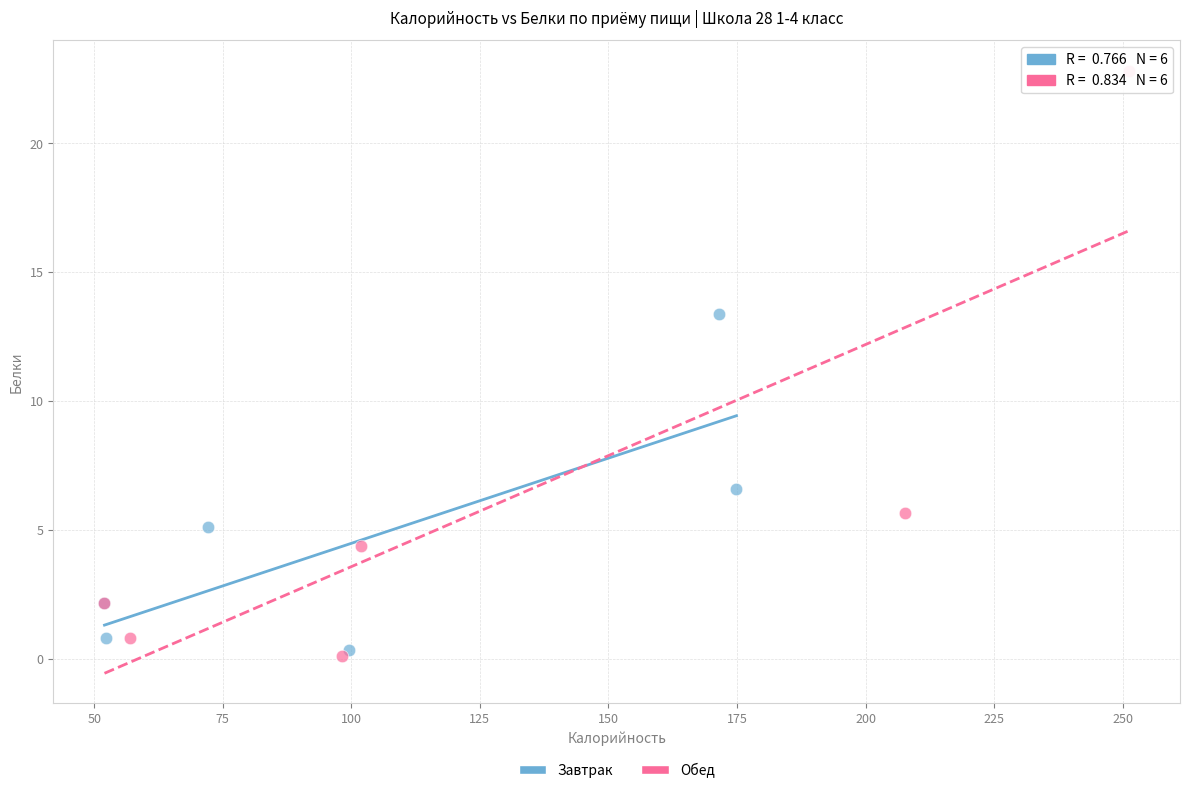

Which series reaches the maximum Y coordinate?

Обед